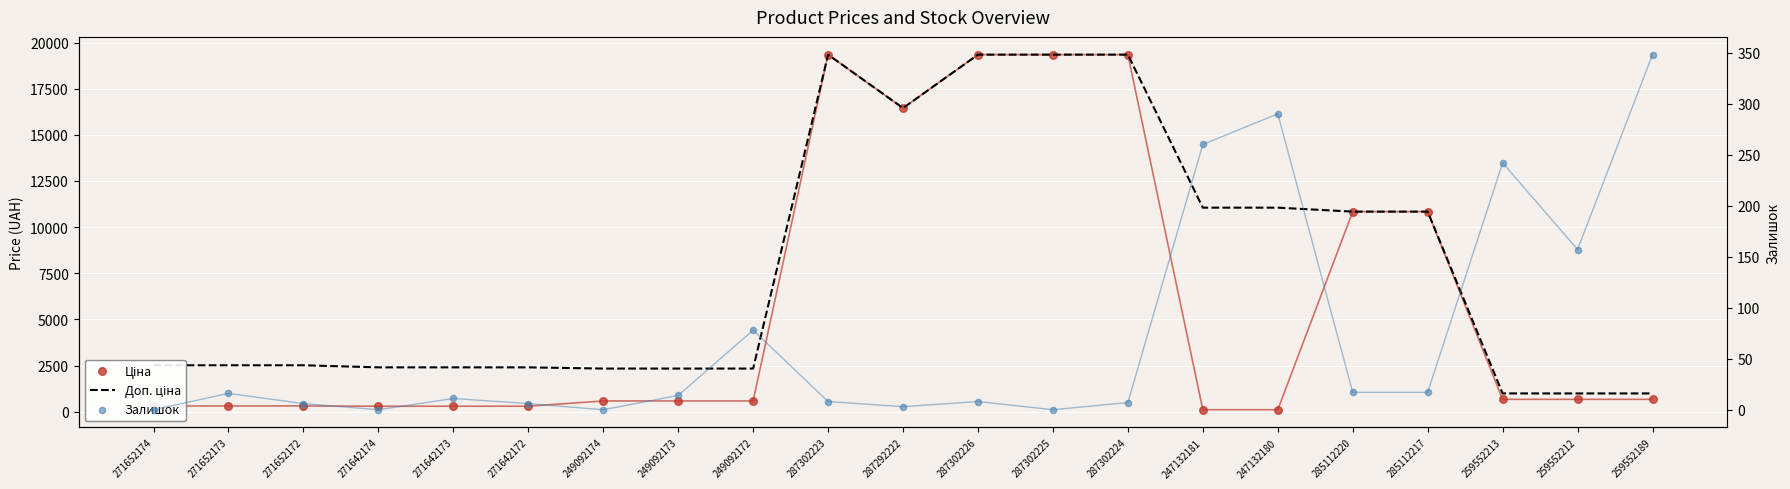

At which category is the sum across all series the highest?

287302223